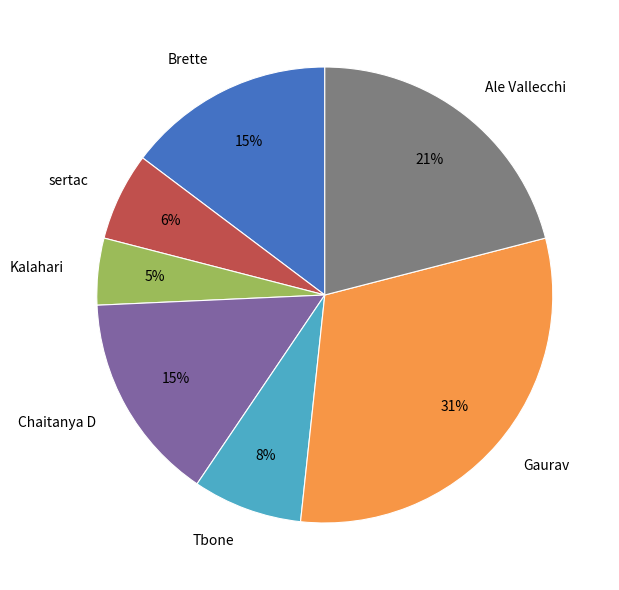

Which slice is the smallest?

Kalahari